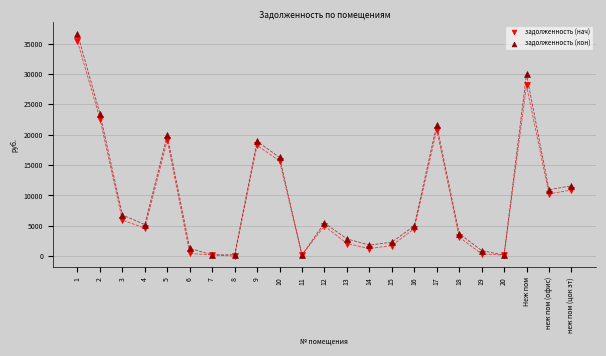

Which series has the largest Y range (max minus min)?

задолженность (кон)